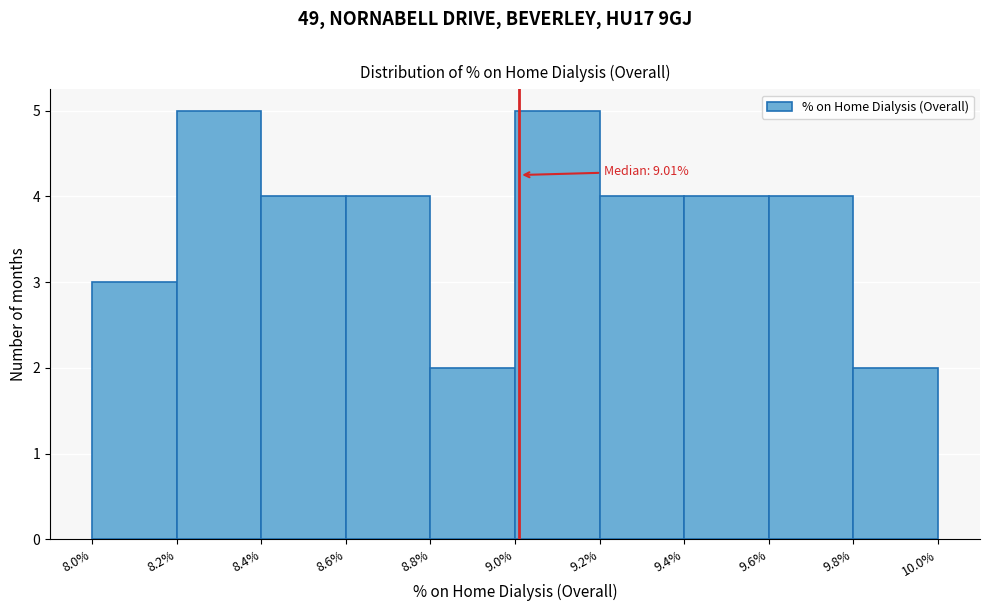

Reading left to right, list all the values displayed in this chart.

3	5	4	4	2	5	4	4	4	2